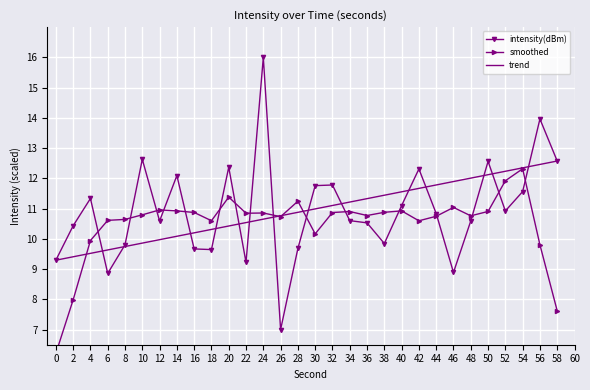

List the series in order of their peak value, lowest first.

smoothed, trend, intensity(dBm)